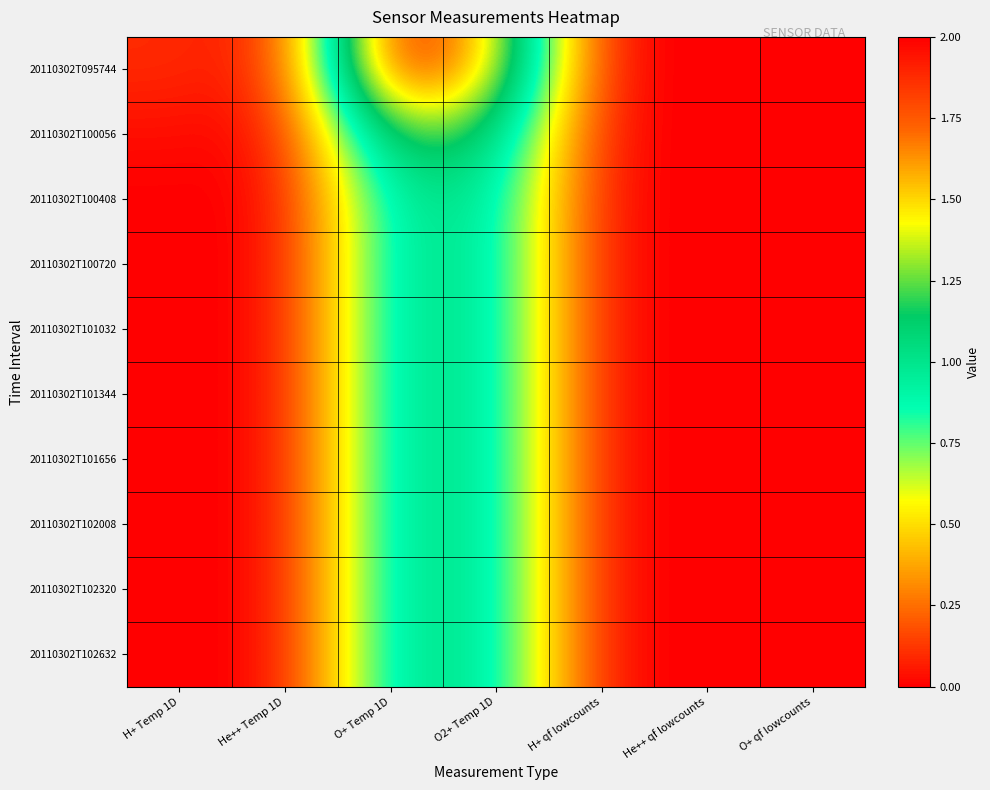

Which series has the widest spread of values?

20110302T095744